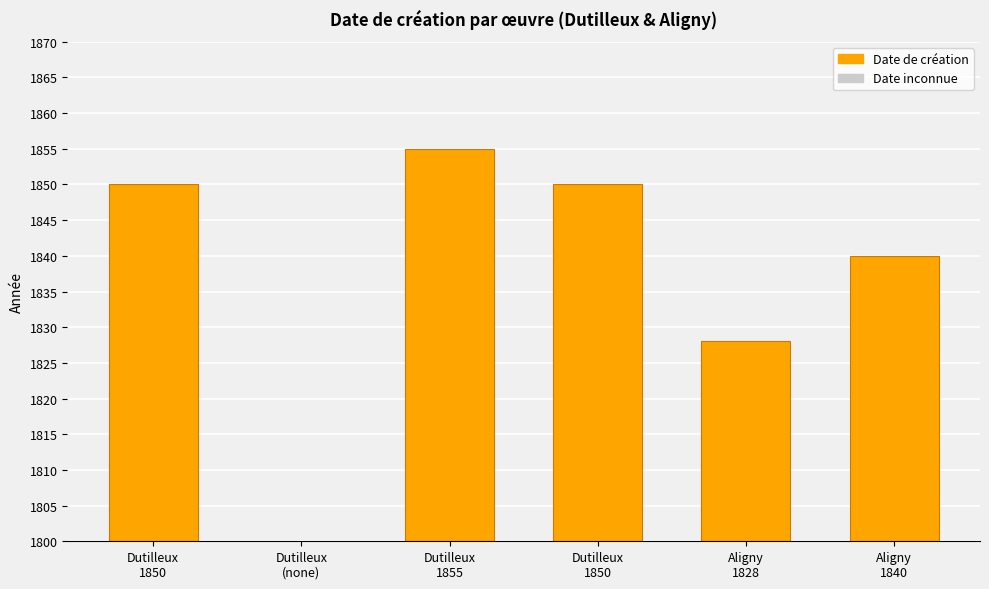

What is the difference between the values at Dutilleux
(none) and Aligny
1840?

1840